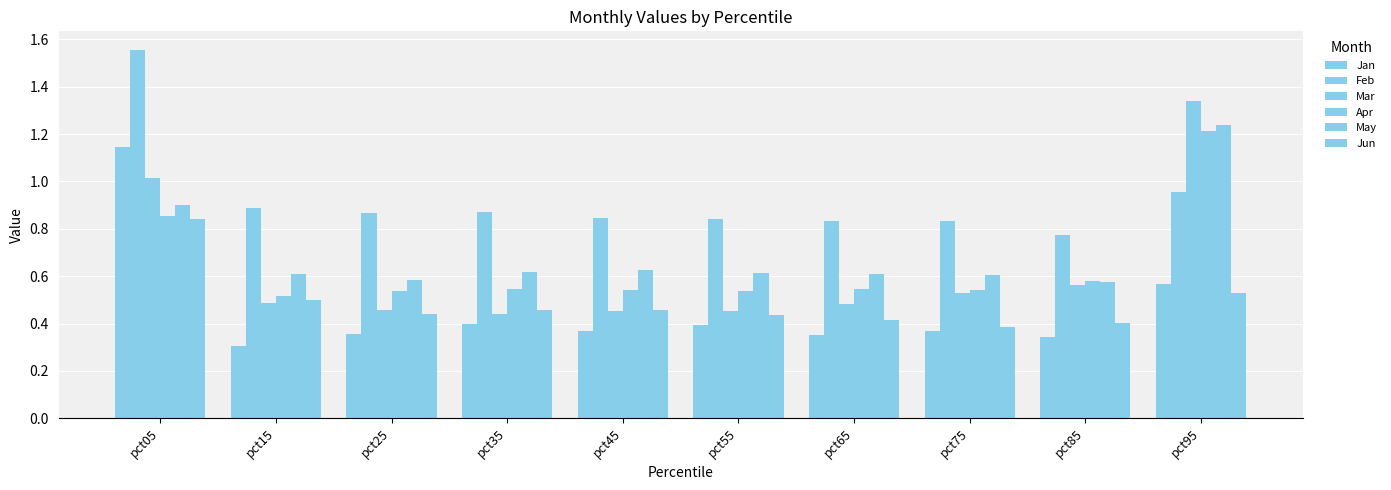

Where is Feb nearest to the value 1?

pct95